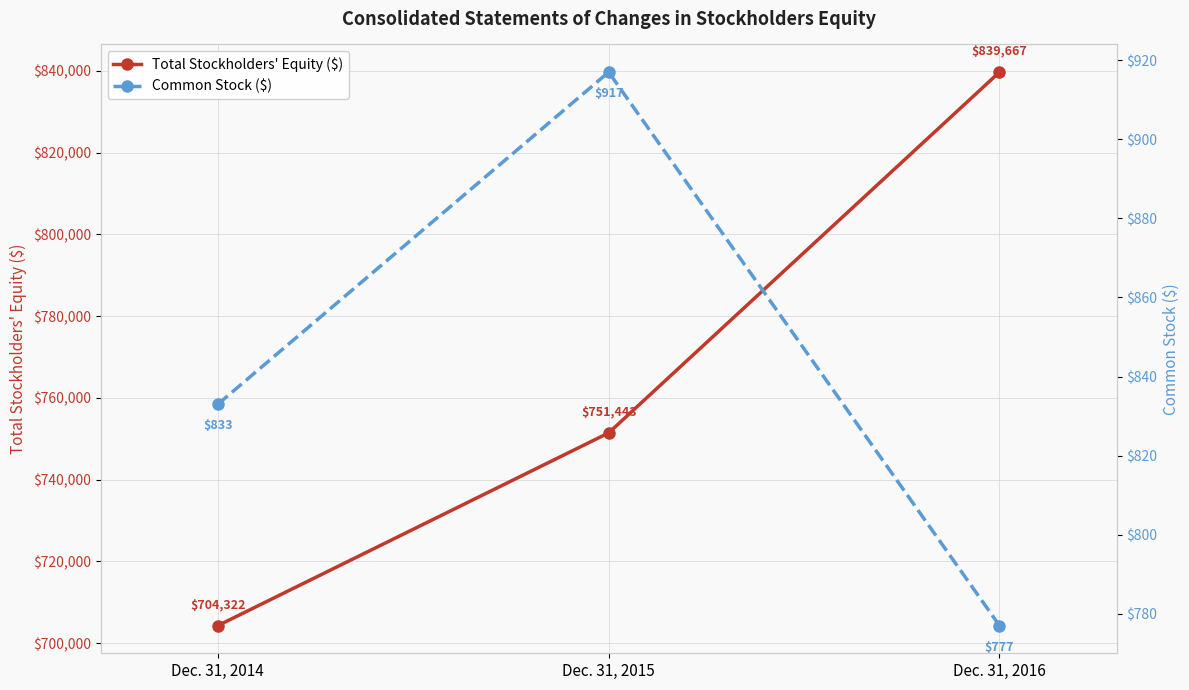

What is the smallest value displayed?

777